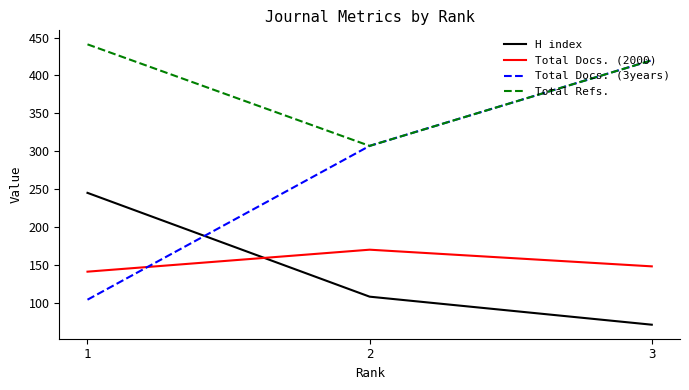

What is the difference between the highest and lowest values at 3?

349